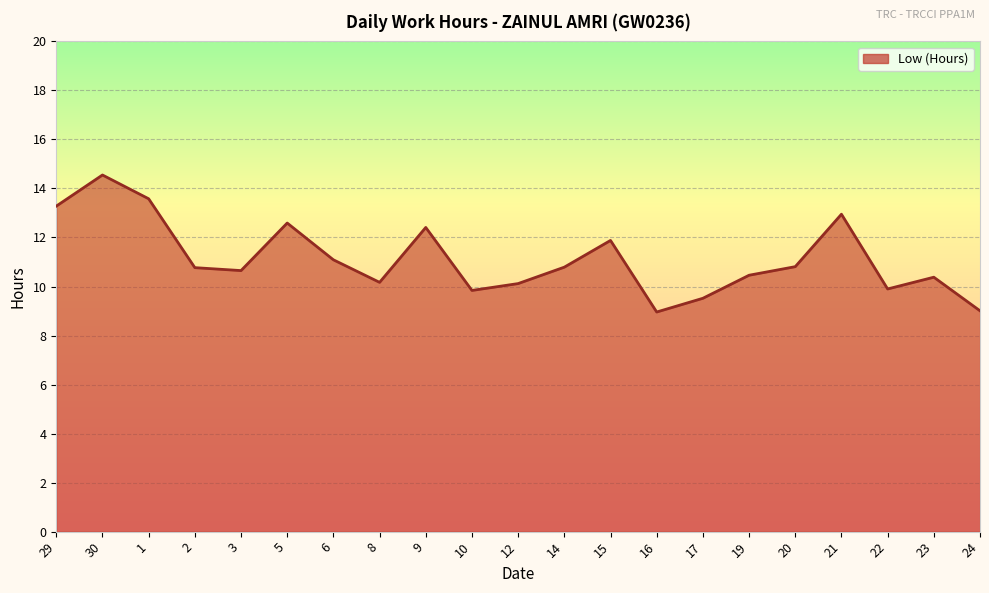

What position from the left is 20?

17